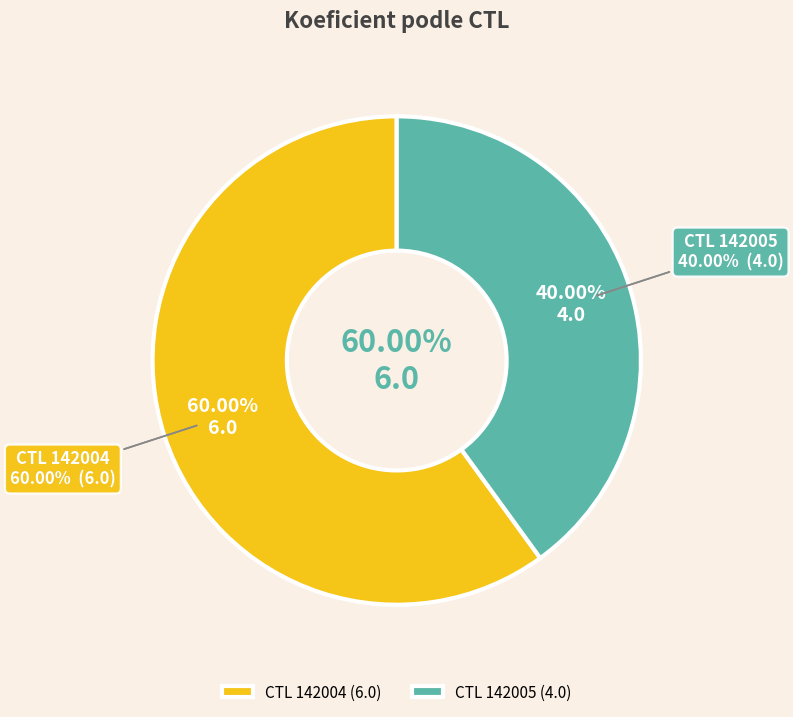

What is the change in value from 142004 to 142005?

-2